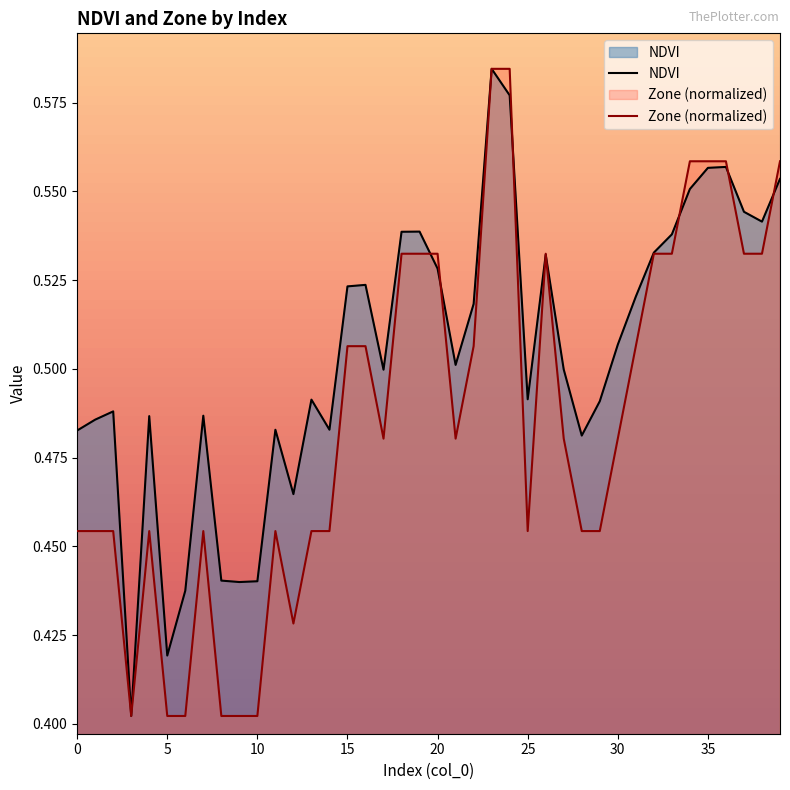

What is the lowest value of the Zone (normalized) series?

0.4